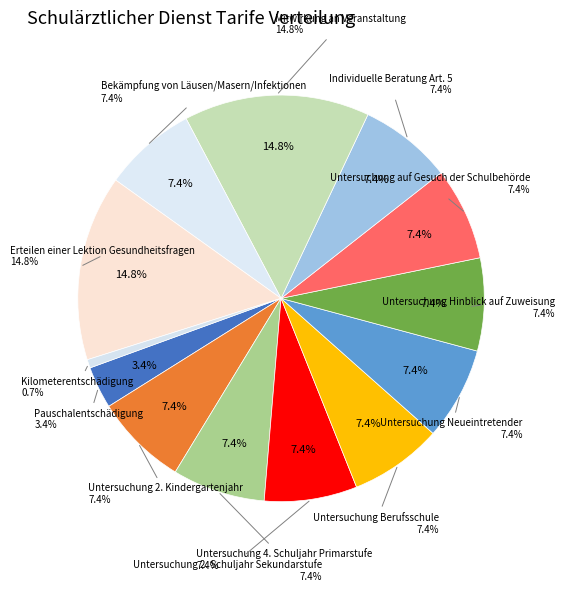

Count the number of slices in the pie.

13